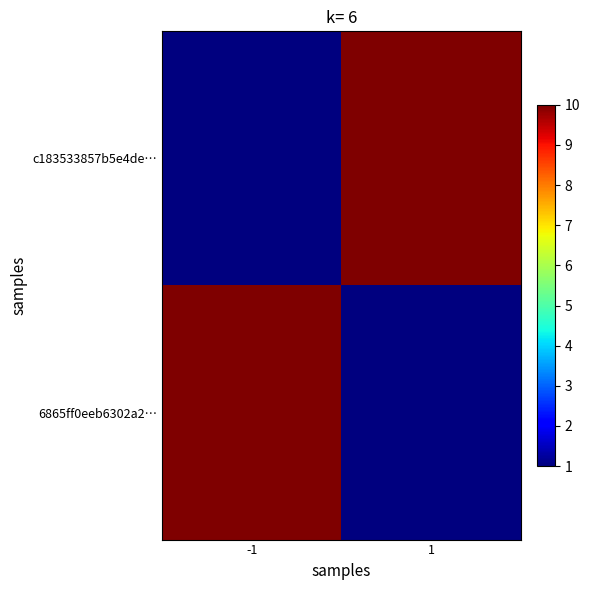

At how many categories does at least one series exceed 8?

2